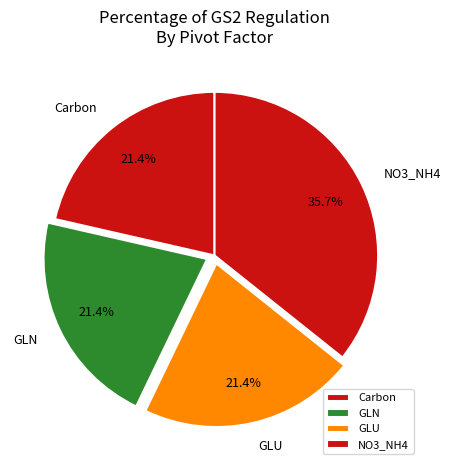

Does Carbon account for over 50% of the chart?

No